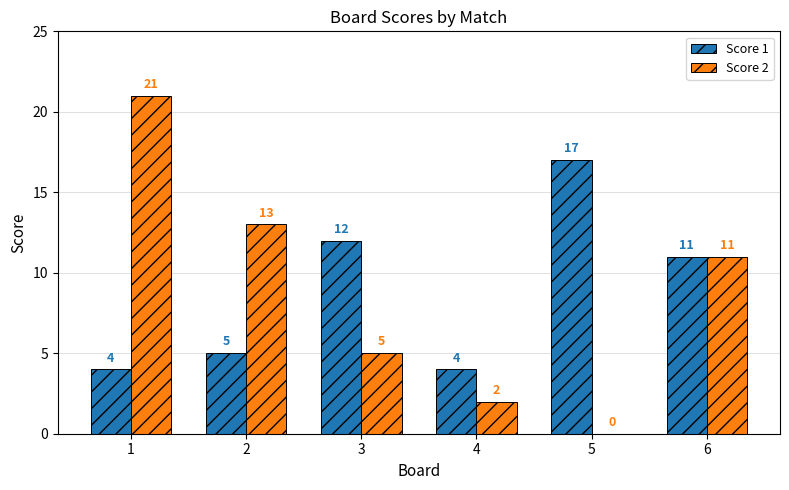

Reading left to right, list all the values displayed in this chart.

Score 1: 4	5	12	4	17	11
Score 2: 21	13	5	2	0	11